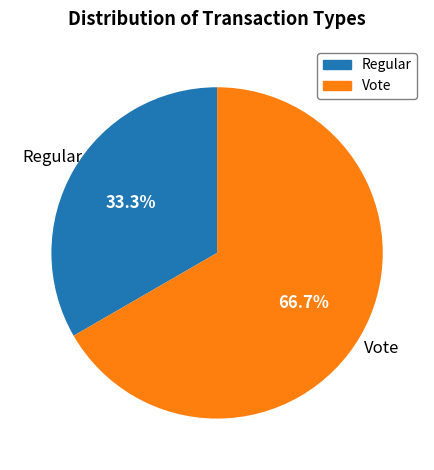

True or false: Regular accounts for 27% of the total.

False